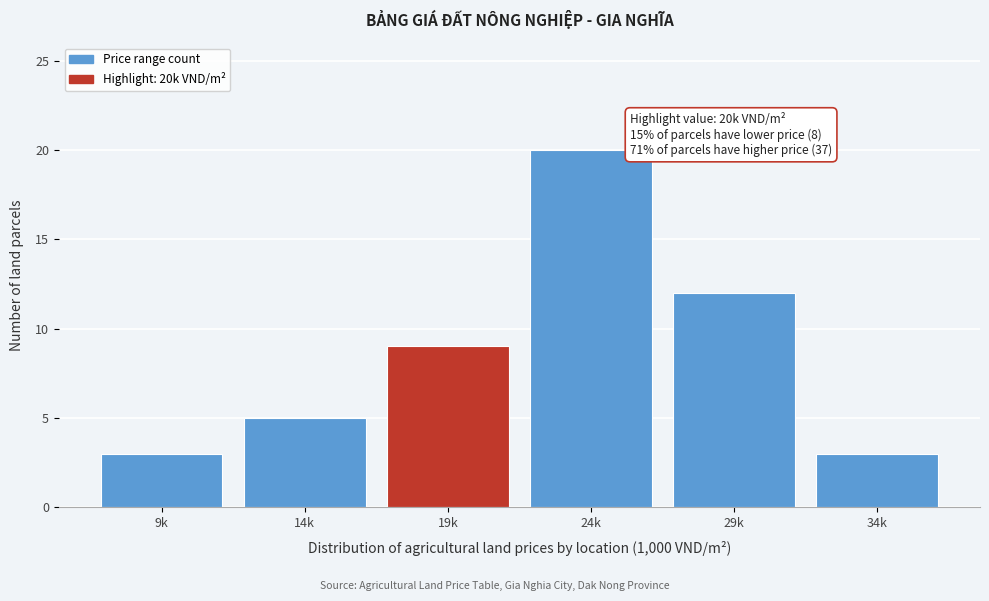

Reading right to left, what are all the values shown in this chart?

34k=3	29k=12	24k=20	19k=9	14k=5	9k=3